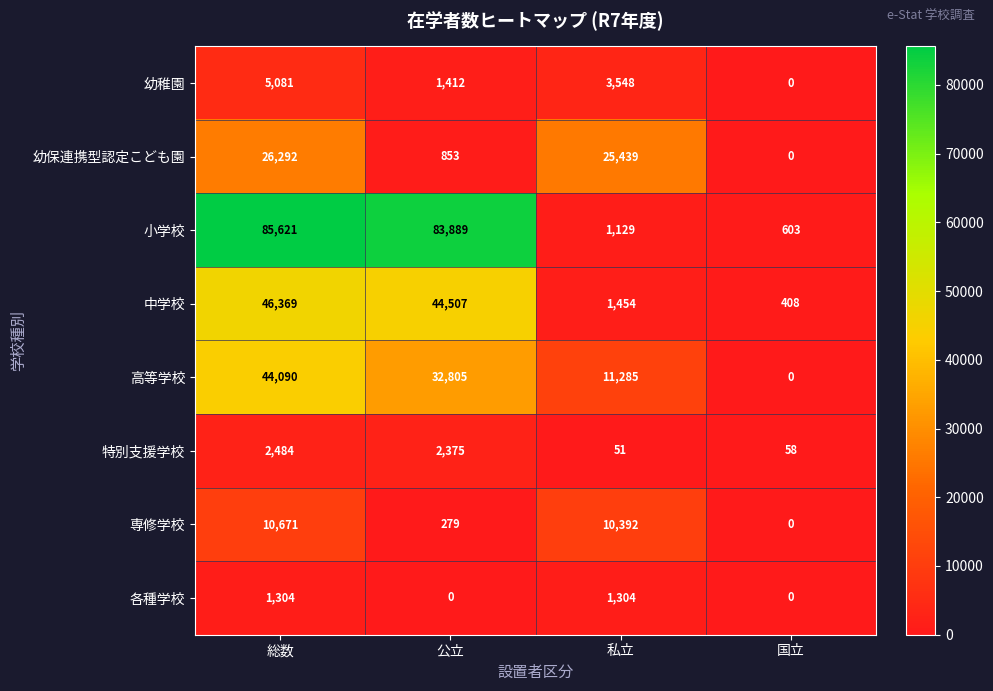

Which series changed the most between 総数 and 私立?

小学校